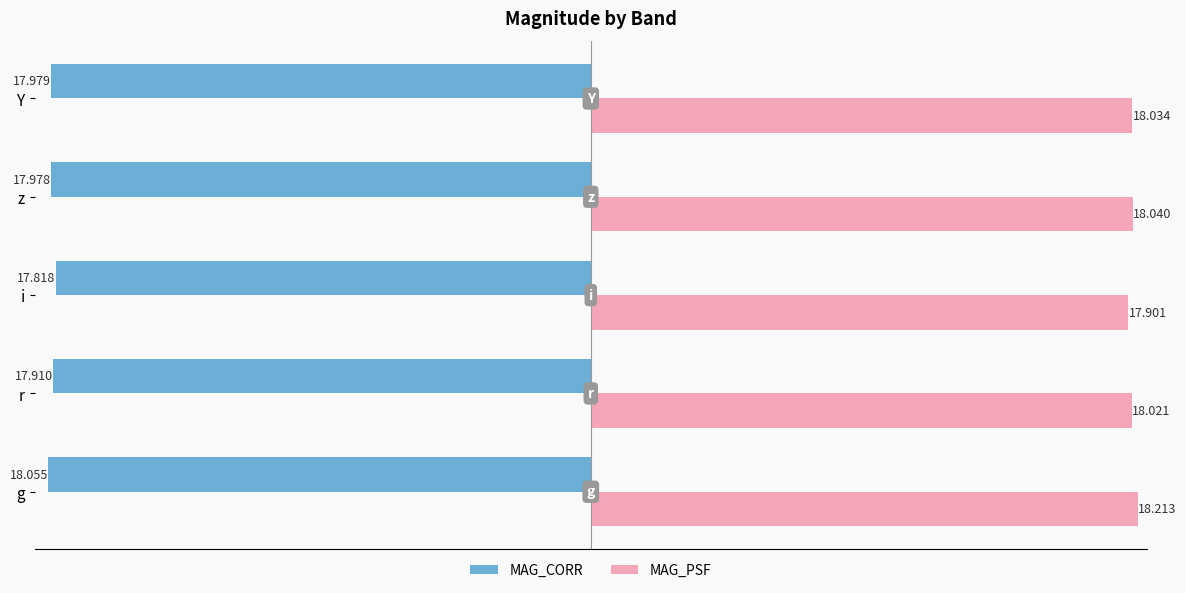

Which series has the widest spread of values?

MAG_PSF